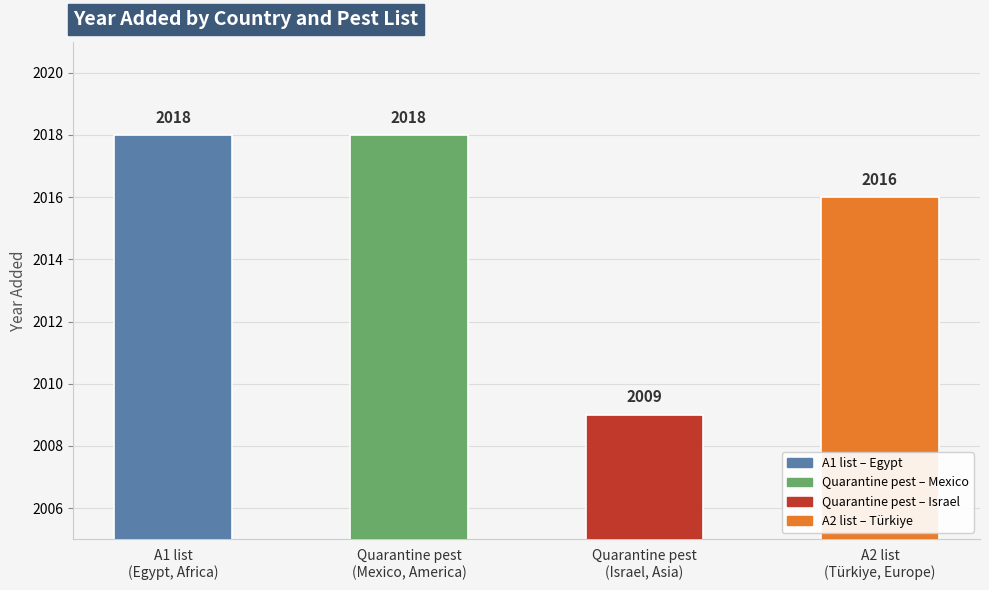

How many bars are there in total?

4